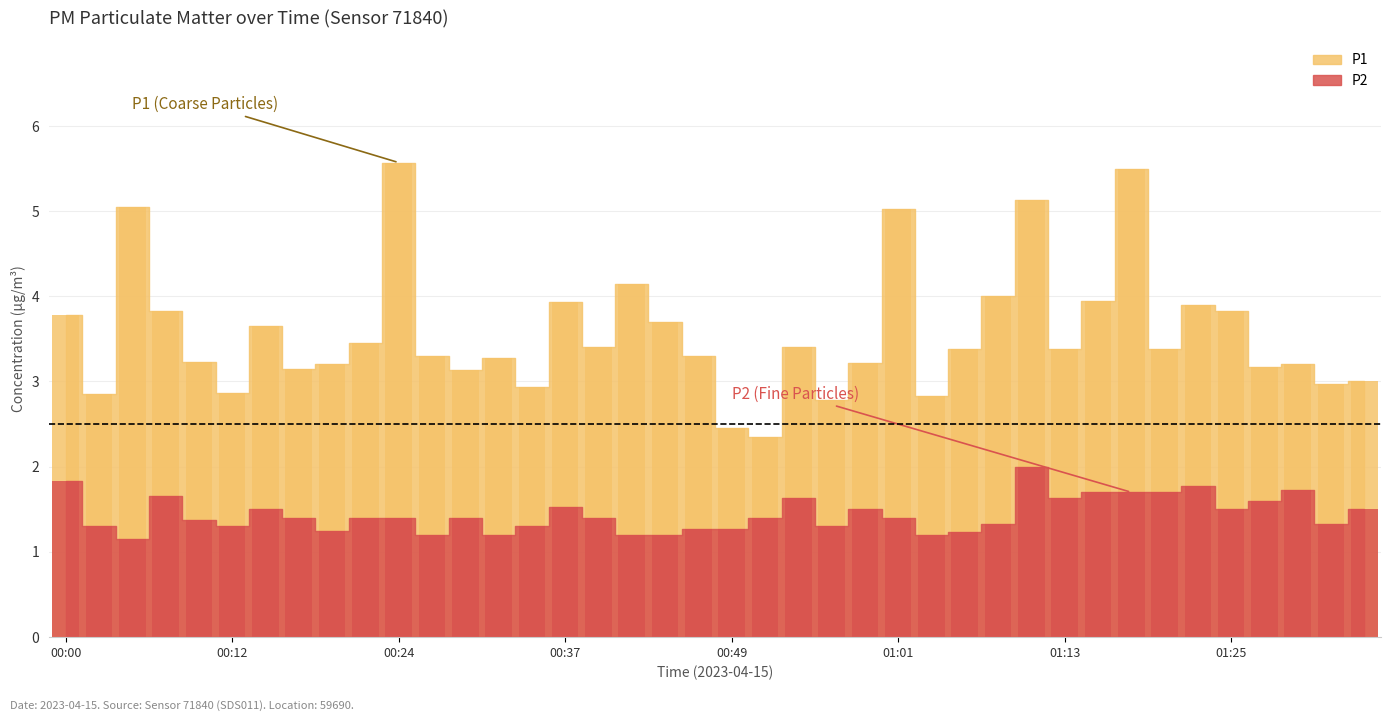

Between 00:20 and 01:20, which is larger?

01:20